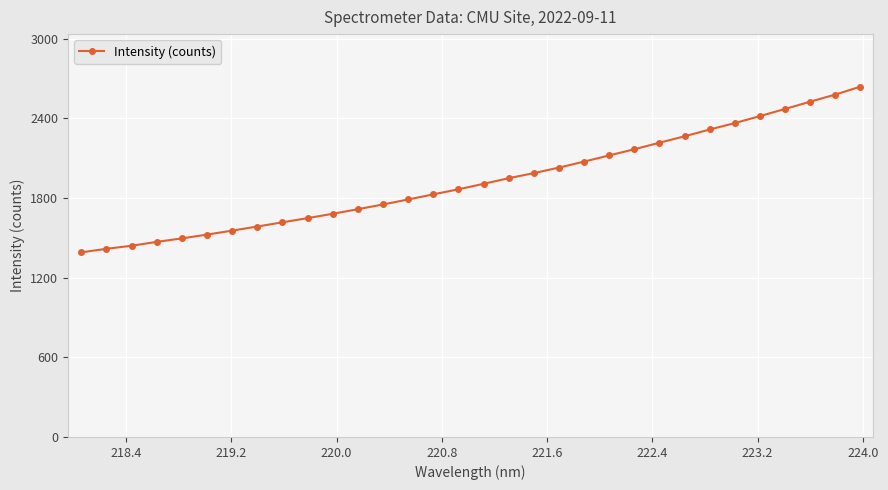

What is the difference between the second highest and second lowest values?

1161.5